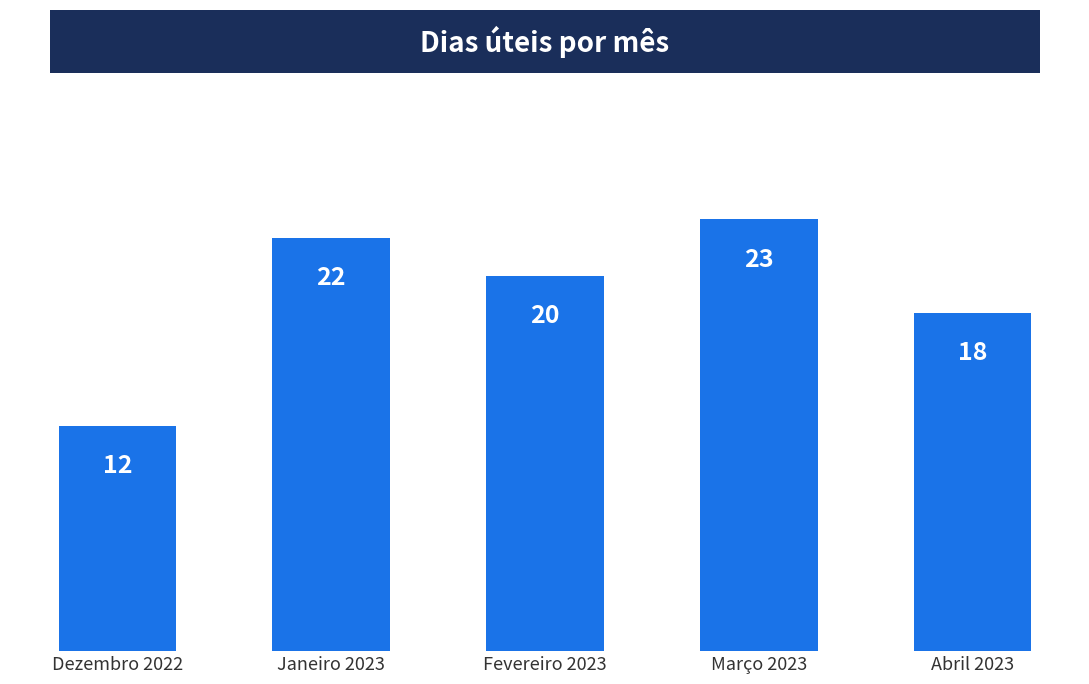

What is the sum of all values?

95